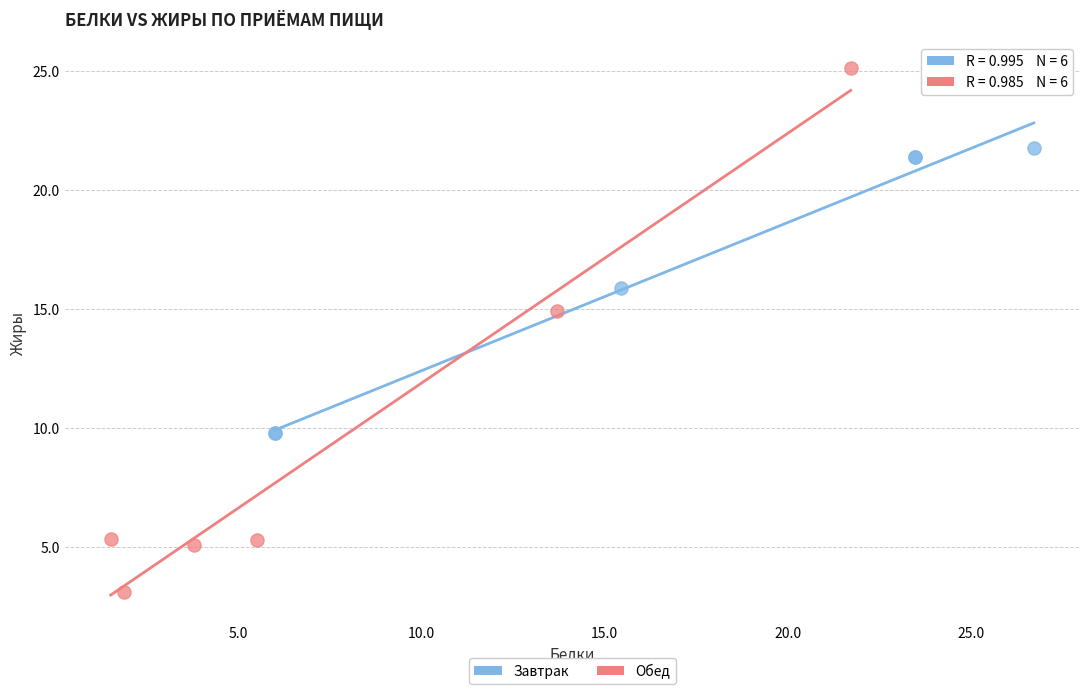

Which series contains the lowest Y value?

Обед